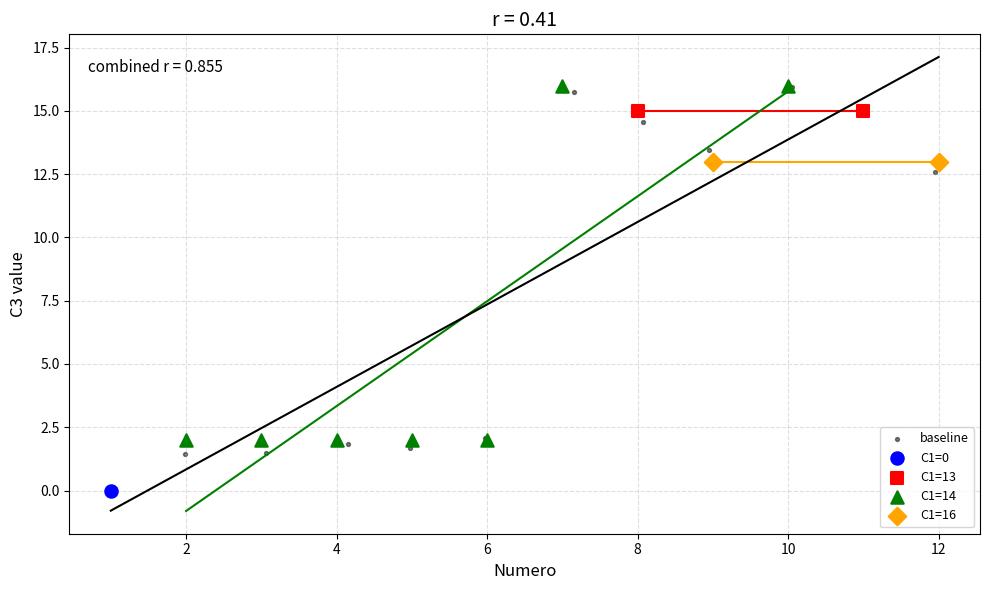

What are all the series names shown in the legend?

baseline, C1=0, C1=13, C1=14, C1=16